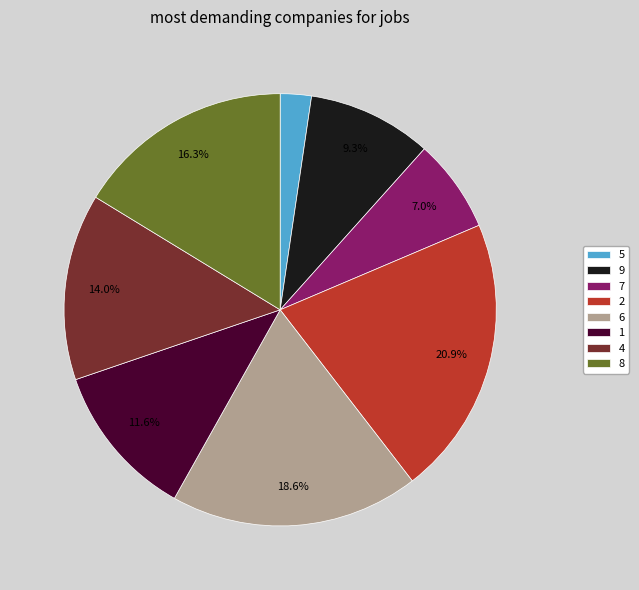

Is 6 the majority of the pie?

No